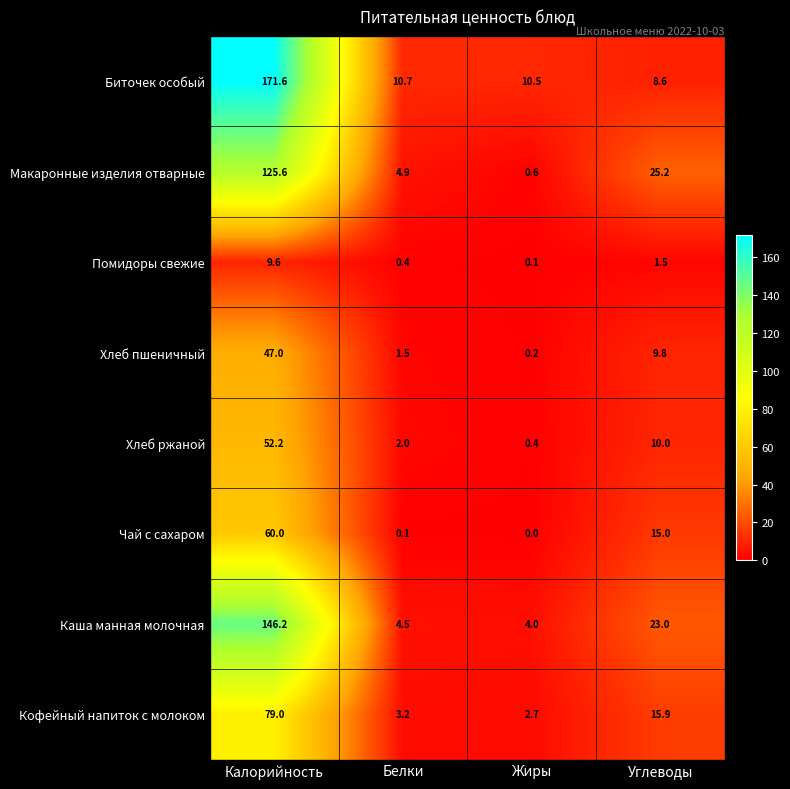

What is the lowest value of the Хлеб ржаной series?

0.4